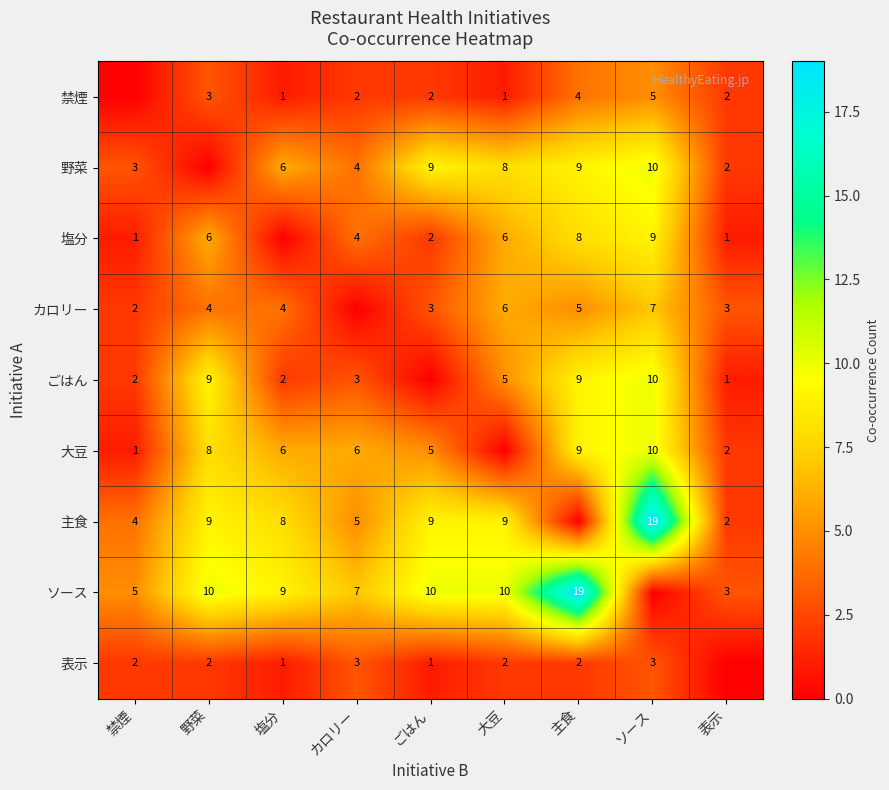

What is the total value across all series at ごはん?

41